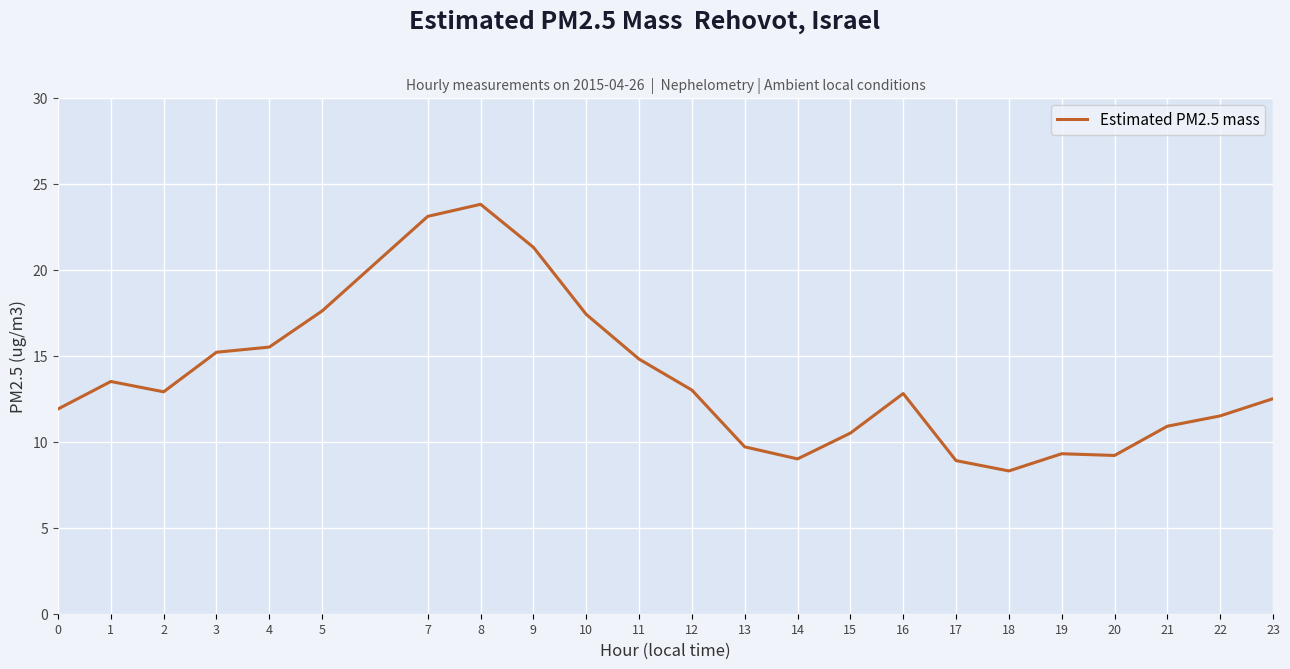

What value does the data have at 0?

11.9